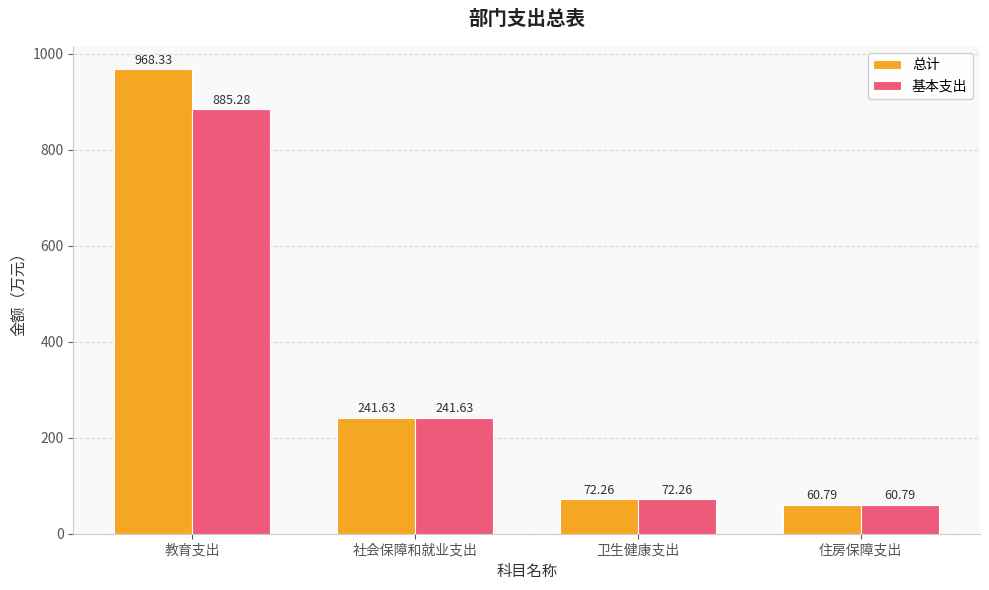

Does the chart contain stacked bars?

No